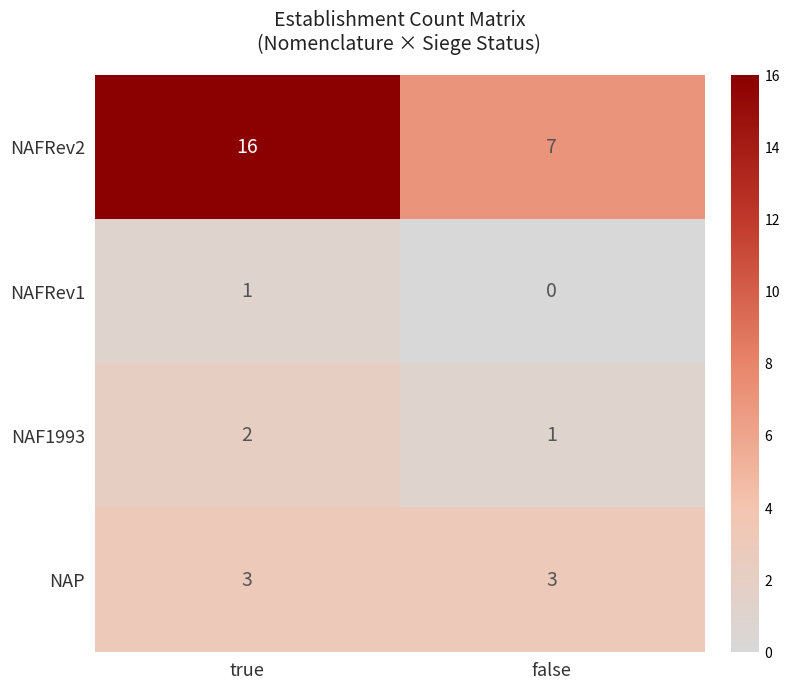

Which series changed the most between true and false?

NAFRev2